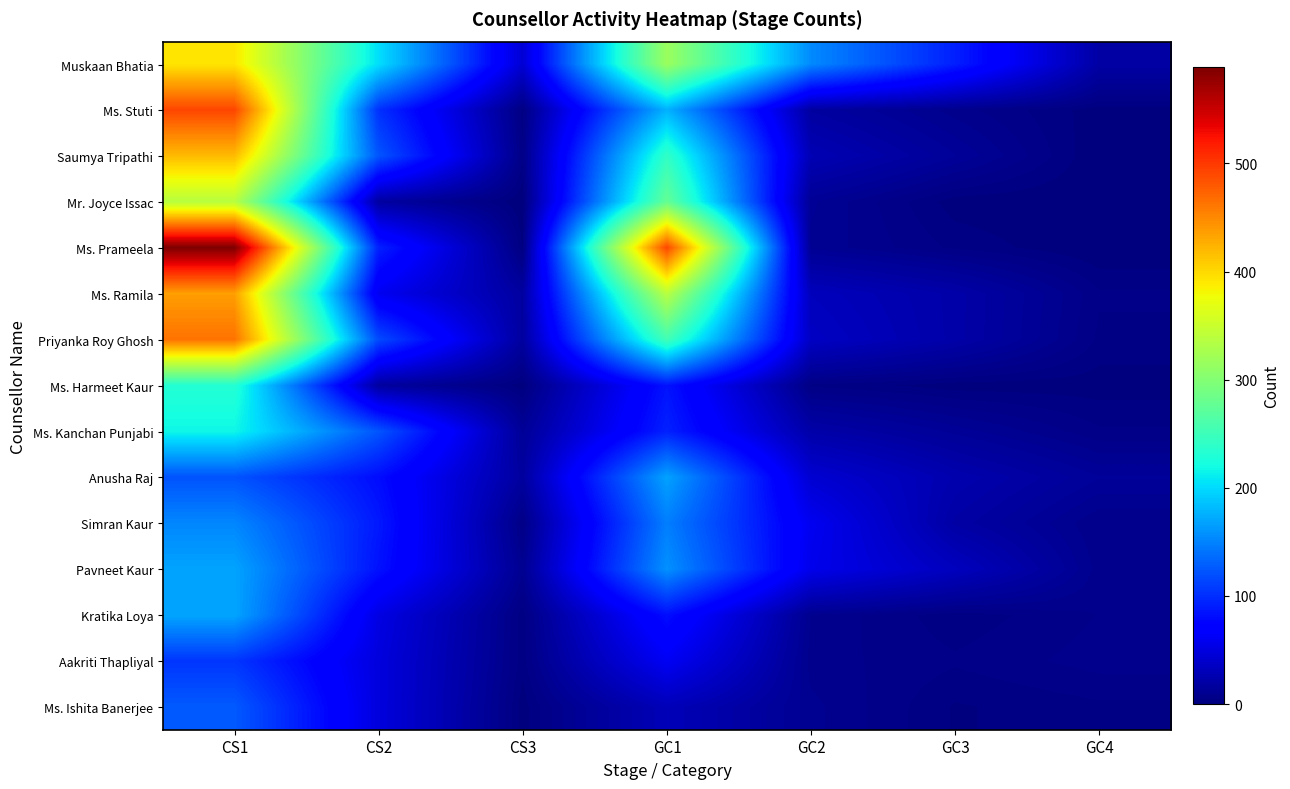

Count the number of categories in the chart.

7